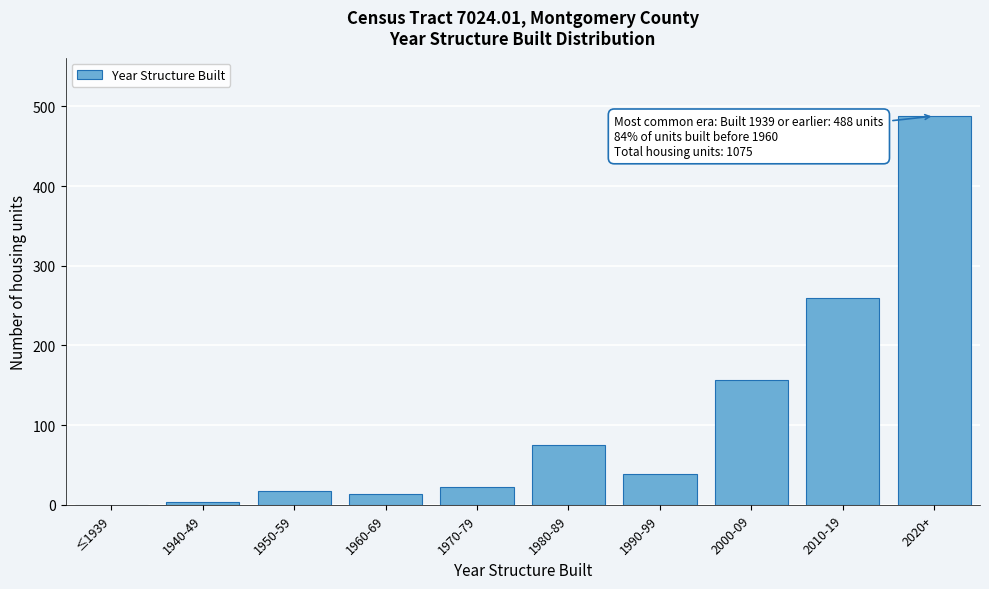

Reading left to right, transcribe all the data shown in this chart.

≤1939=0	1940-49=4	1950-59=17	1960-69=14	1970-79=22	1980-89=75	1990-99=39	2000-09=157	2010-19=259	2020+=488